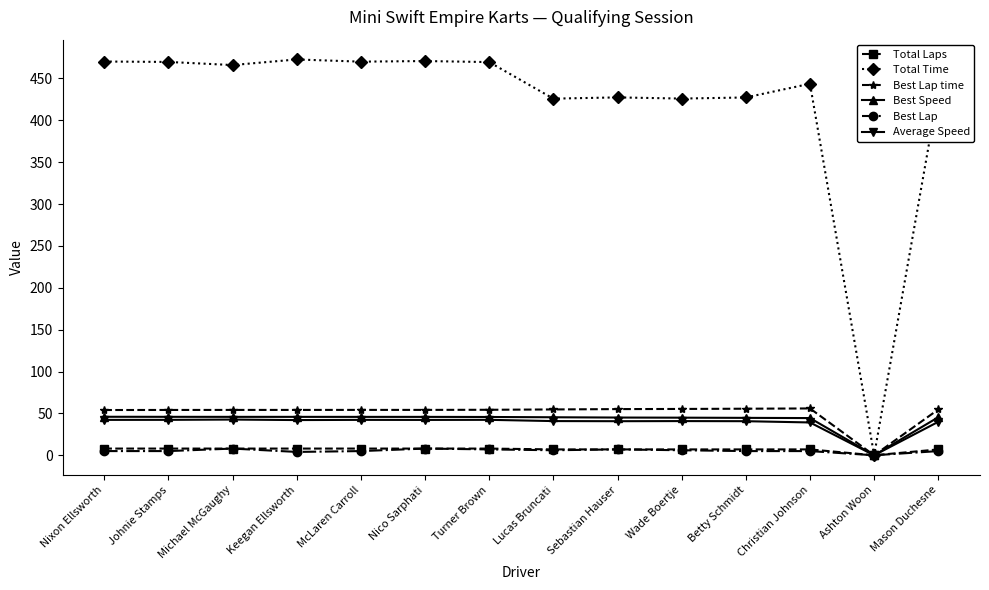

How many values in the Average Speed series are below 42?

7